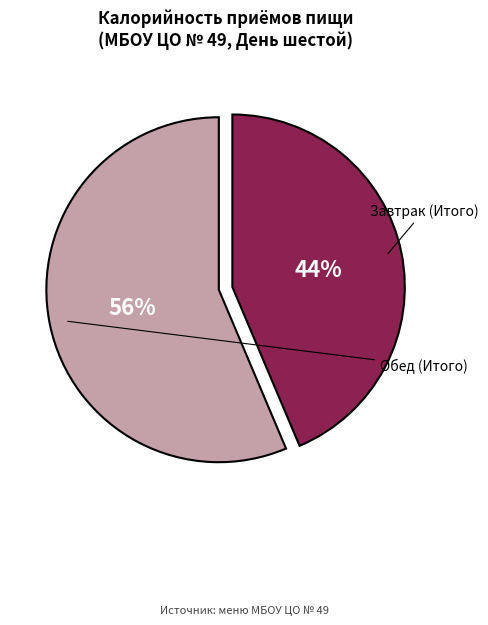

To the nearest percent, what is the difference between the Завтрак (Итого) and Обед (Итого) slice percentages?

13%